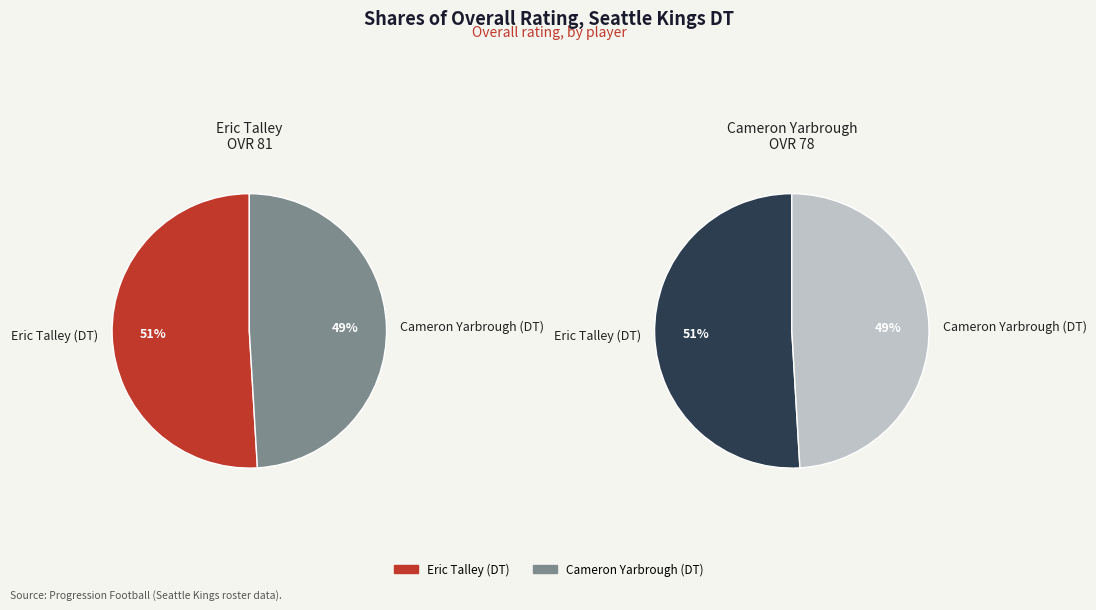

To the nearest percent, what is the combined percentage of Eric Talley (DT) and Cameron Yarbrough (DT)?

100%